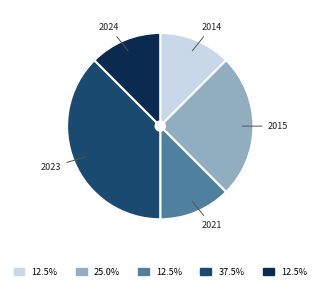

Which category has the biggest portion of the pie?

2023